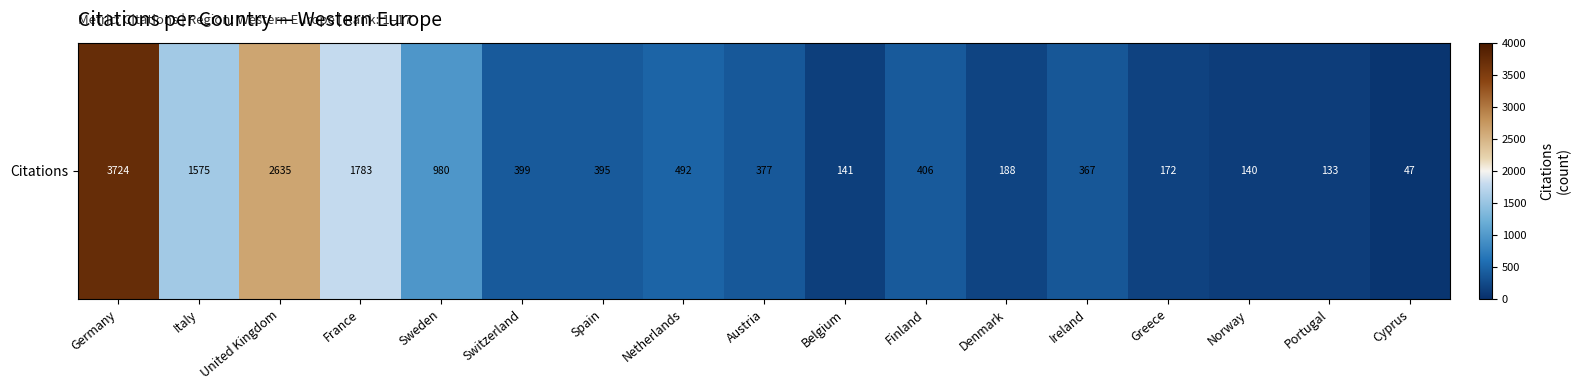

What is the change in value from Netherlands to Belgium?

-351